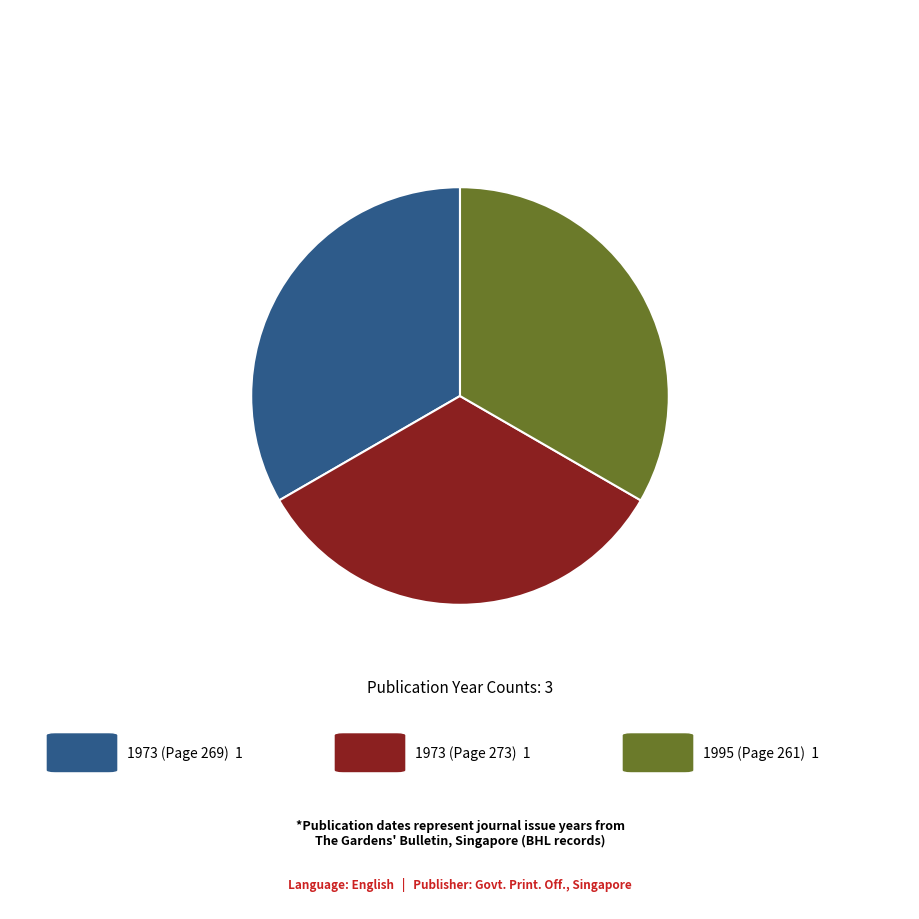

Is there any slice that represents more than half of the pie?

No